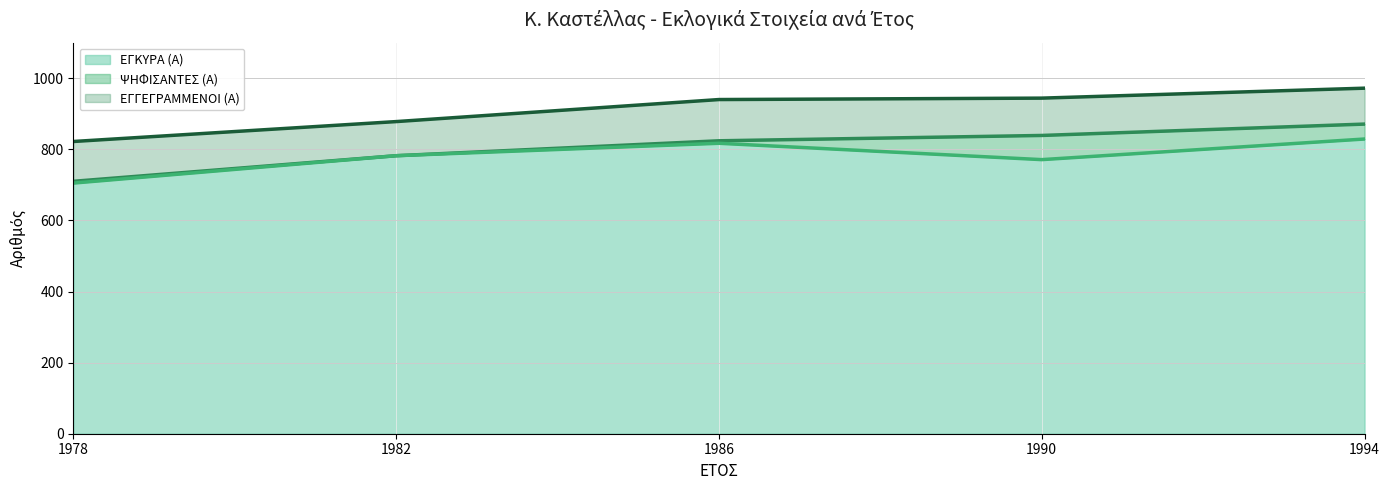

True or false: ΕΓΓΕΓΡΑΜΜΕΝΟΙ (Α) and ΕΓΚΥΡΑ (Α) cross at least once.

False